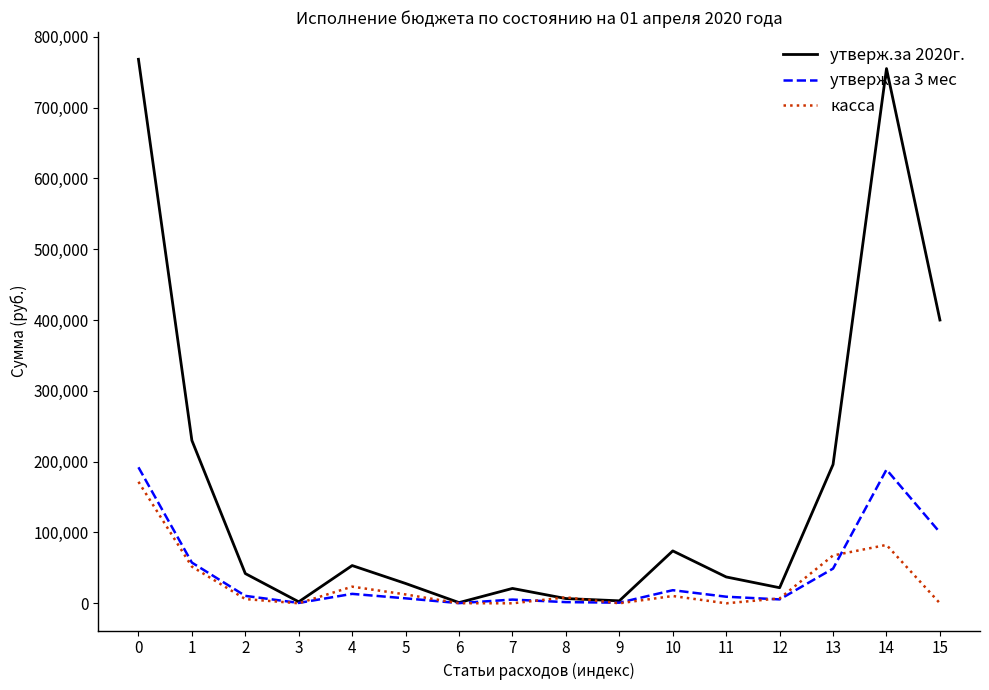

What is the difference between the утверж за 3 мес values at 8 and 9?

800